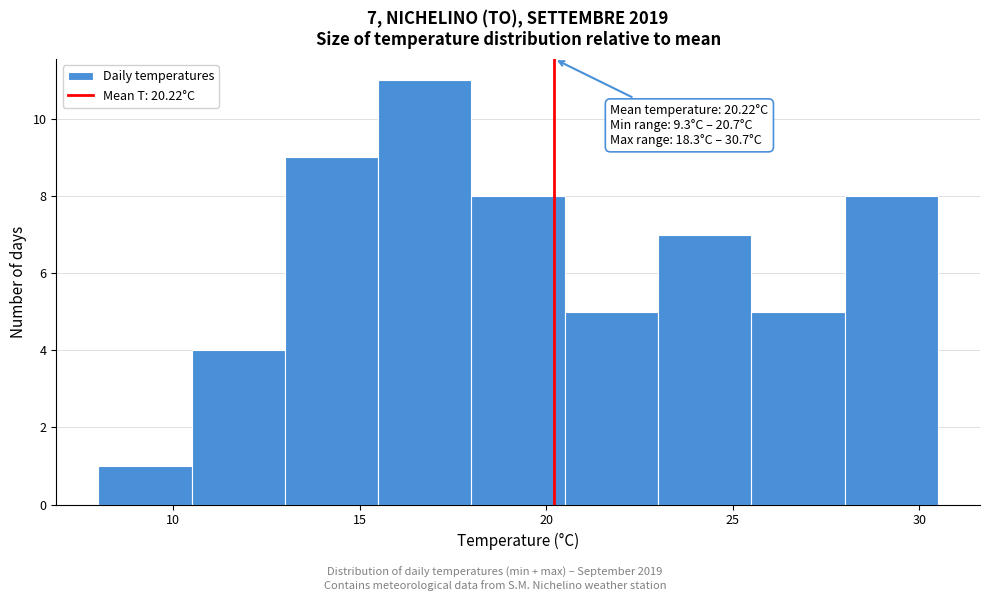

Which range on the x-axis has the tallest bar?

15.5 to 18.0